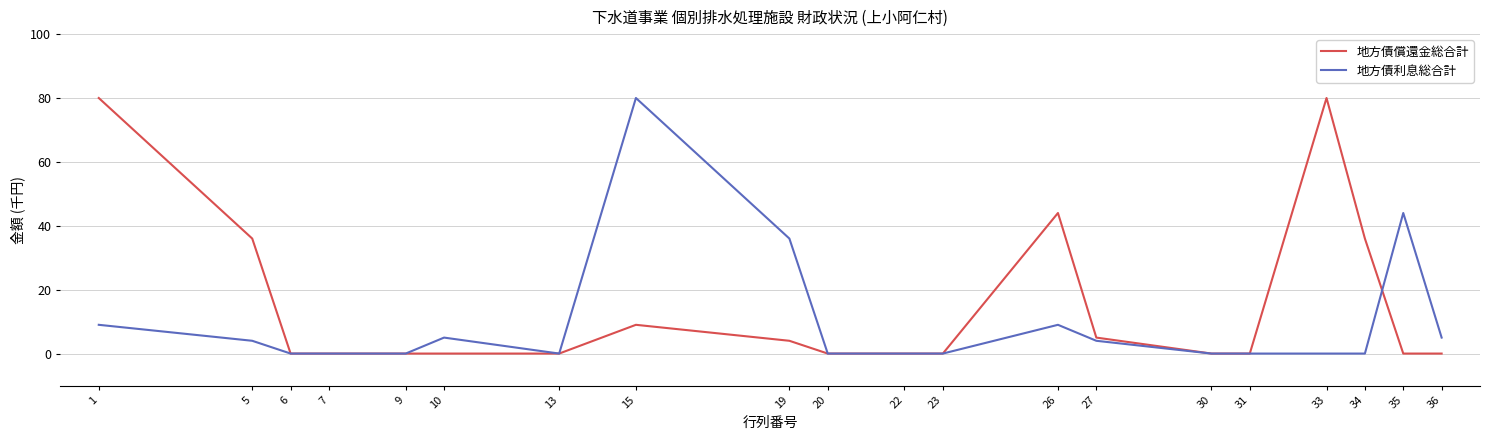

Which series changed the most between 1 and 5?

地方債償還金総合計